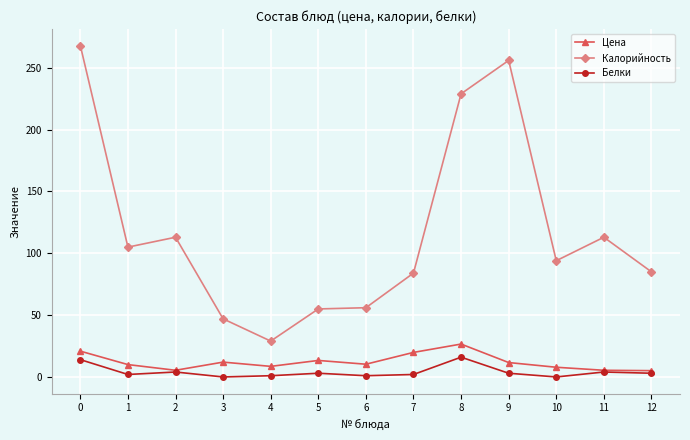

True or false: Цена and Калорийность intersect in this chart.

False